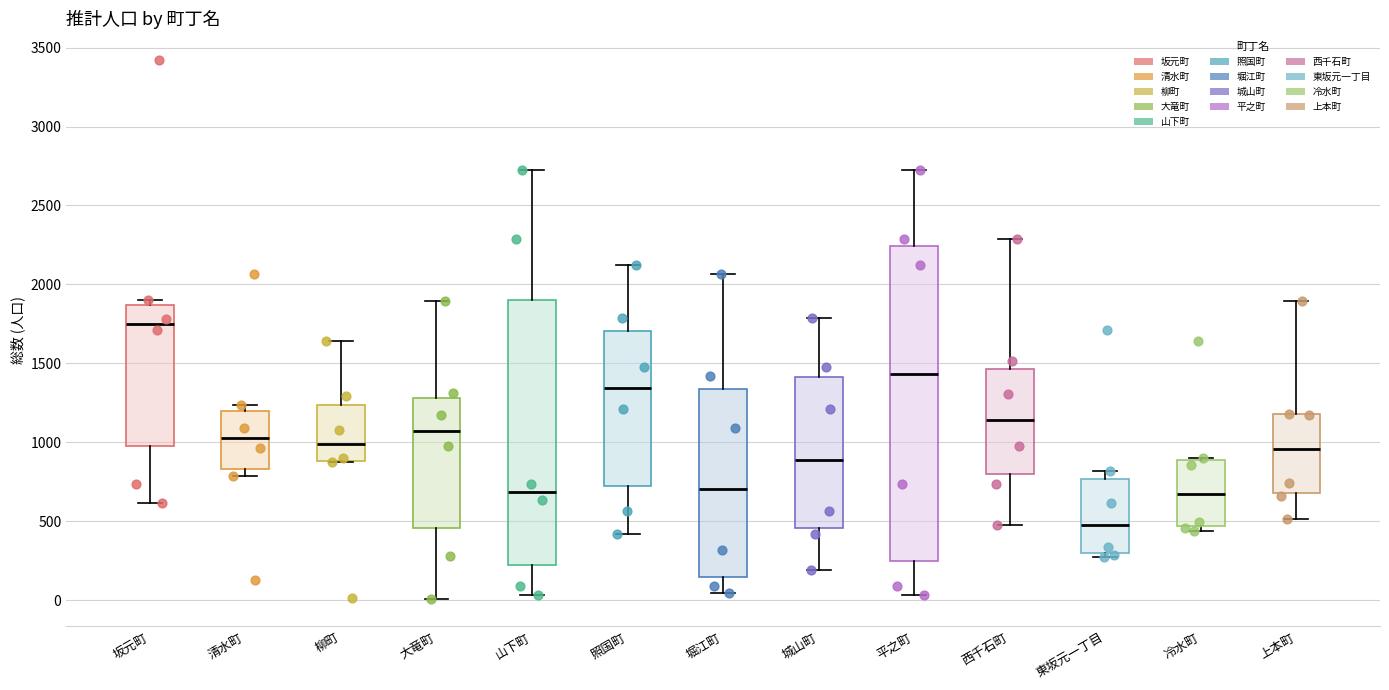

Reading left to right, read every box against the y-axis: the position of its median line, the range the box covers, and the ends of its whiskers. The values are not printed on the chart, so give them approximately, as read against the axis.

坂元町: median 1750, box 1000 to 1850, whiskers 600 to 1900
清水町: median 1050, box 850 to 1200, whiskers 800 to 1250
柳町: median 1000, box 900 to 1250, whiskers 900 to 1650
大竜町: median 1100, box 450 to 1300, whiskers 0 to 1900
山下町: median 700, box 250 to 1900, whiskers 50 to 2750
照国町: median 1350, box 750 to 1700, whiskers 400 to 2100
堀江町: median 700, box 150 to 1350, whiskers 50 to 2050
城山町: median 900, box 450 to 1400, whiskers 200 to 1800
平之町: median 1450, box 250 to 2250, whiskers 50 to 2750
西千石町: median 1150, box 800 to 1450, whiskers 500 to 2300
東坂元一丁目: median 500, box 300 to 750, whiskers 300 (just below the box's lower edge) to 800
冷水町: median 700, box 450 to 900, whiskers 450 (just below the box's lower edge) to 900
上本町: median 950, box 700 to 1200, whiskers 500 to 1900